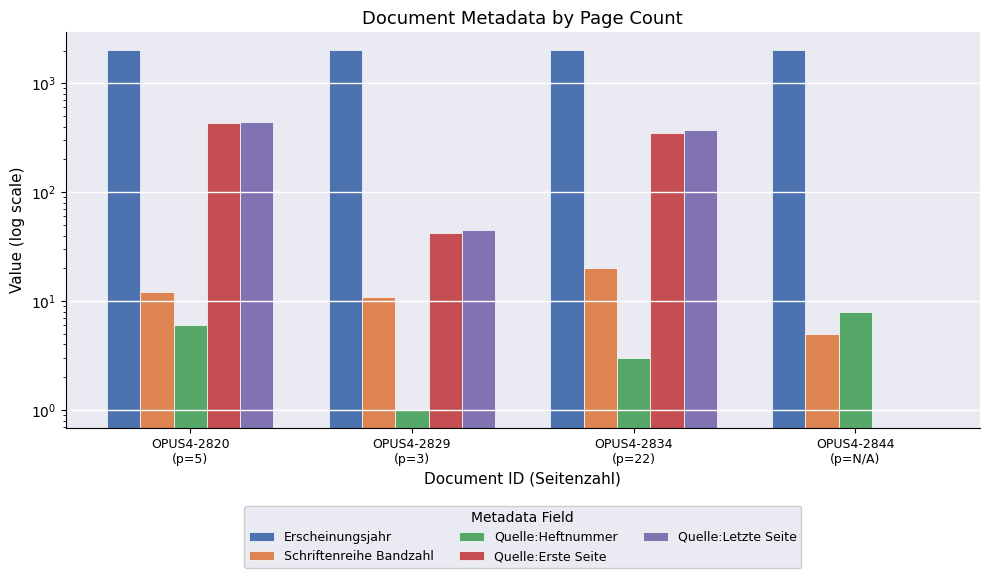

At which label does Quelle:Erste Seite reach its peak?

OPUS4-2820
(p=5)